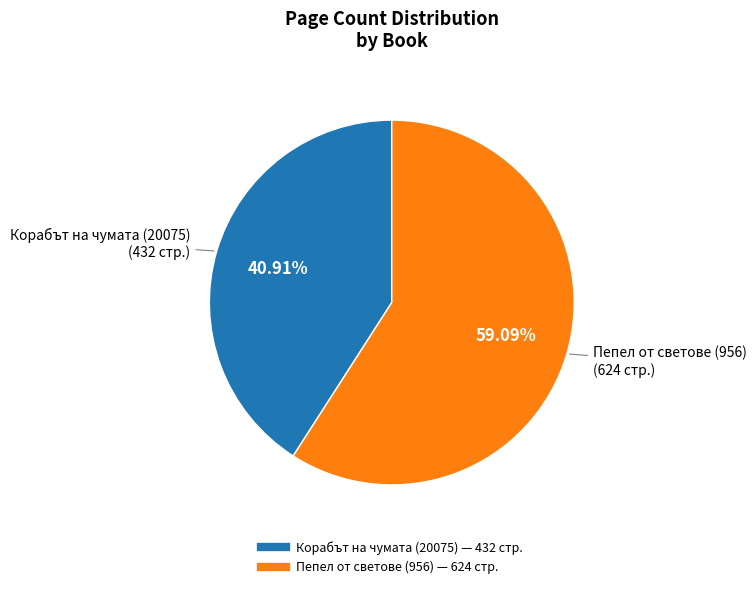

Rank the categories by value from highest to lowest.

Пепел от светове (956), Корабът на чумата (20075)